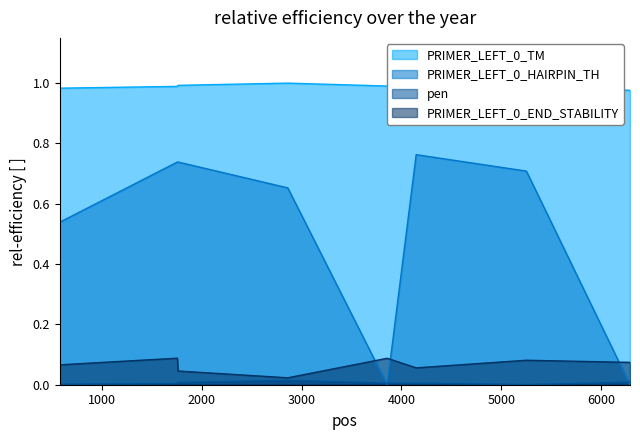

At which category is the sum across all series the highest?

1757